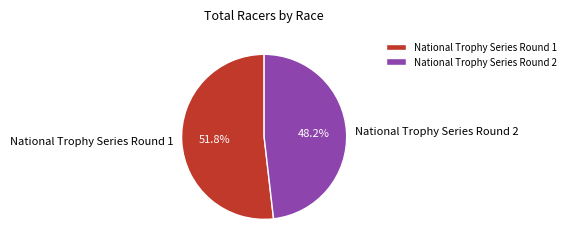

Is National Trophy Series Round 2 the majority of the pie?

No